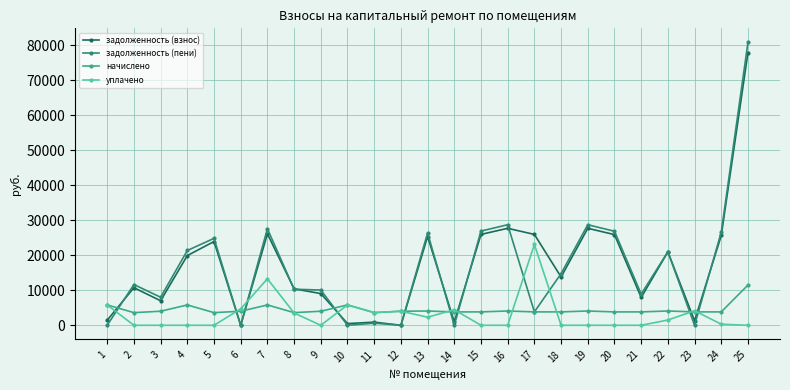

What is the value of the уплачено point at the 7th from the left?

13270.6